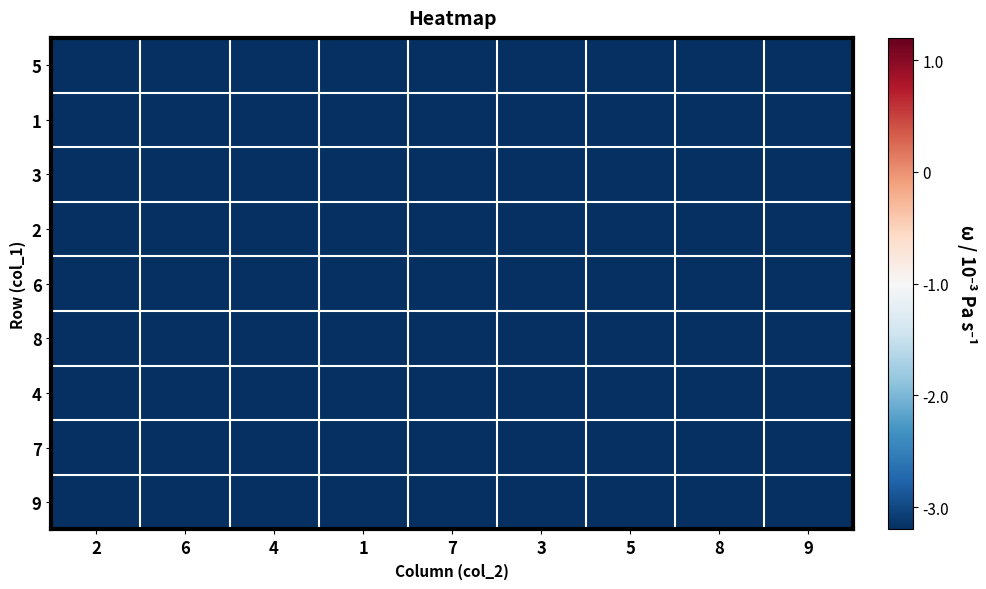

Reading left to right, extract all data points from this chart.

5: 2=-6.0	6=-5.5	4=-3.0	1=-5.0	7=-3.5	3=-7.0	5=-4.0	8=-6.5	9=-4.5
1: 2=-3.0	6=-6.0	4=-5.5	1=-7.0	7=-4.0	3=-3.0	5=-4.0	8=-4.5	9=-6.5
3: 2=-5.5	6=-7.0	4=-4.0	1=-5.0	7=-6.5	3=-7.0	5=-3.5	8=-3.0	9=-6.0
2: 2=-6.0	6=-5.0	4=-3.0	1=-5.5	7=-3.5	3=-7.0	5=-4.0	8=-4.5	9=-6.5
6: 2=-4.5	6=-6.5	4=-3.5	1=-3.0	7=-6.0	3=-4.0	5=-7.0	8=-5.0	9=-5.5
8: 2=-4.0	6=-5.5	4=-6.5	1=-4.5	7=-7.0	3=-5.0	5=-3.0	8=-6.0	9=-3.5
4: 2=-3.5	6=-3.0	4=-5.0	1=-4.0	7=-5.5	3=-6.0	5=-6.5	8=-7.0	9=-4.5
7: 2=-7.0	6=-6.0	4=-4.5	1=-3.5	7=-3.0	3=-6.5	5=-5.0	8=-5.5	9=-4.0
9: 2=-5.0	6=-4.5	4=-6.5	1=-7.0	7=-5.5	3=-3.5	5=-3.0	8=-4.0	9=-6.0